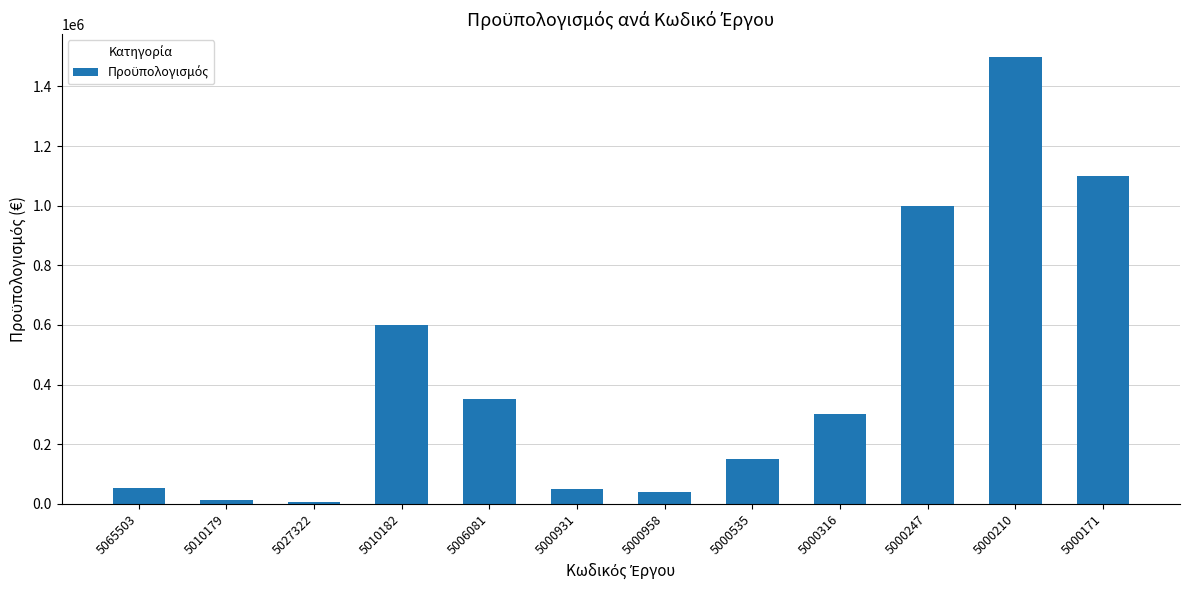

Are the bars grouped side by side (vs. stacked)?

No